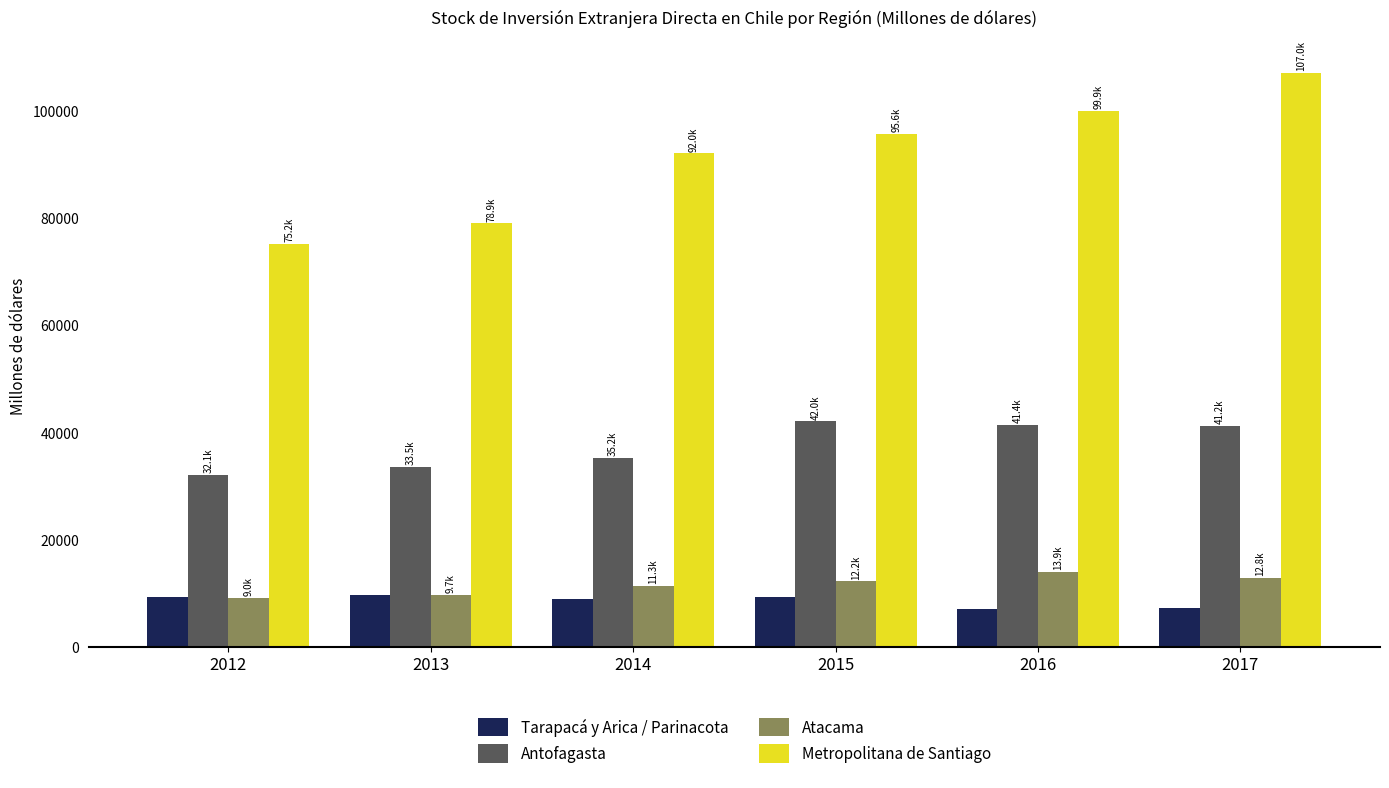

What is the difference between the maximum and minimum values in the Tarapacá y Arica / Parinacota series?

2576.3